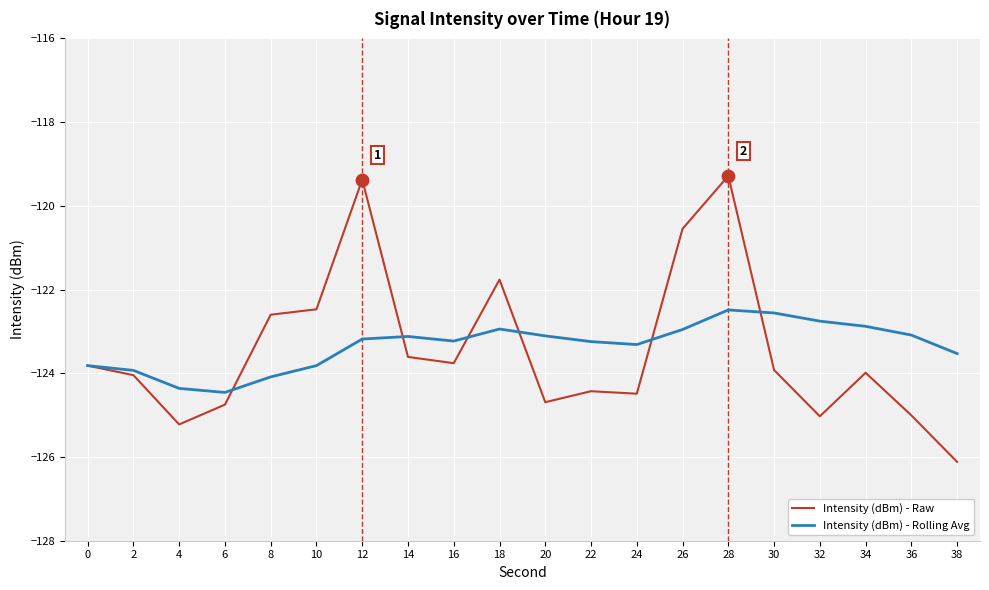

Which series has the largest total across all categories?

Intensity (dBm) - Rolling Avg